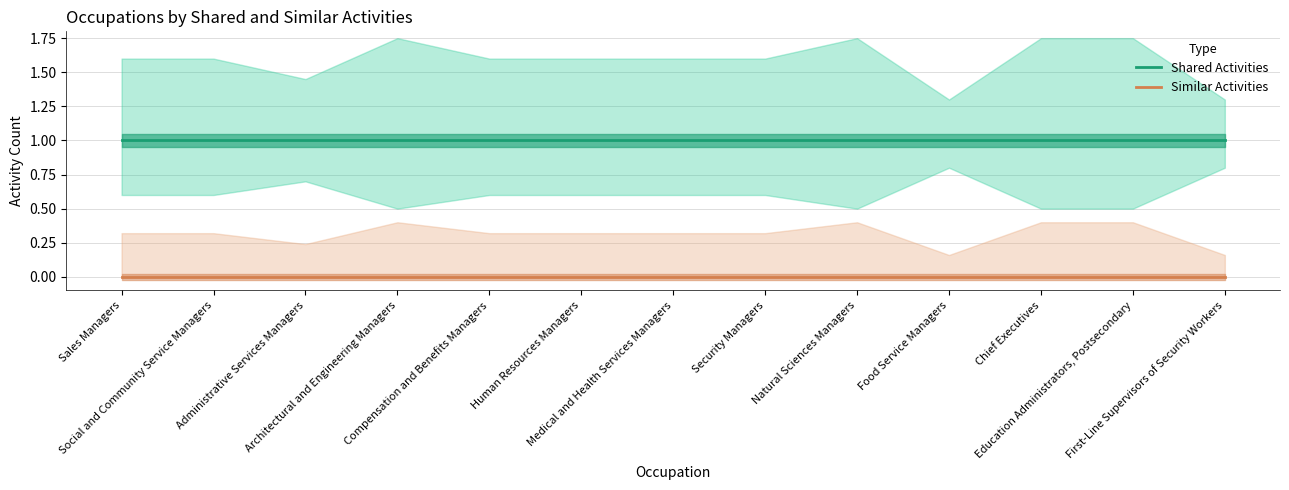

At which category does the chart reach its peak across all series?

Sales Managers